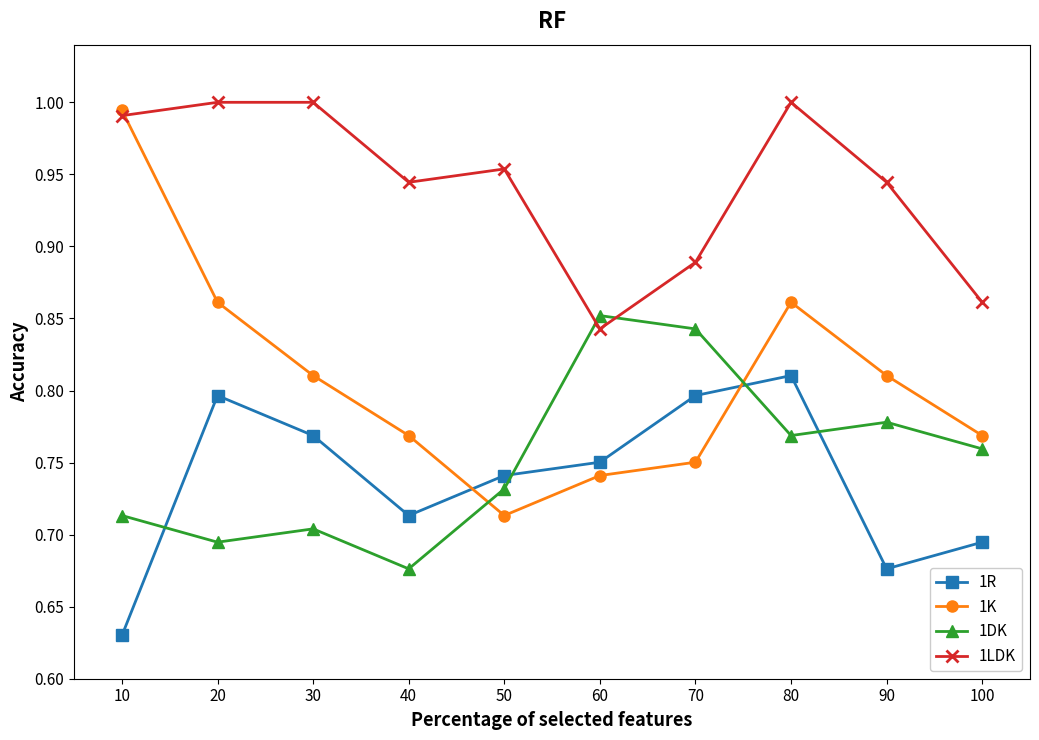

True or false: 1R has more than 2 interior local peaks.

False